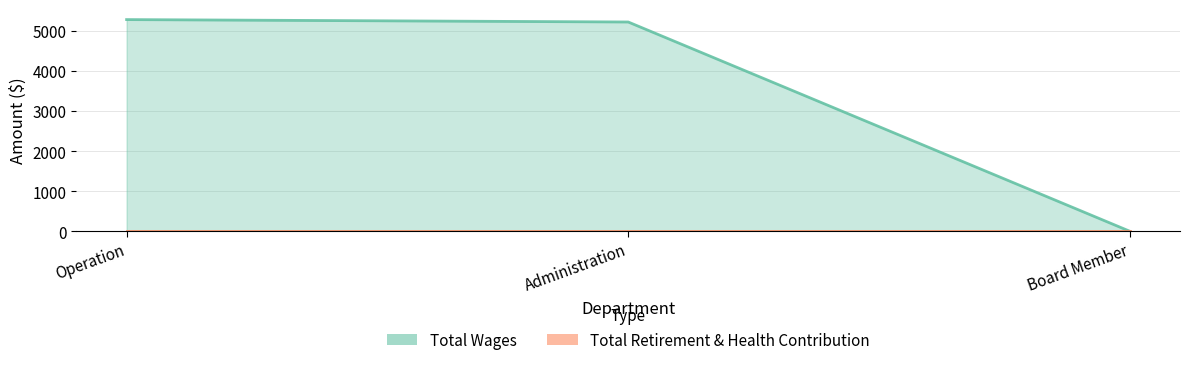

What position from the right is Administration?

2